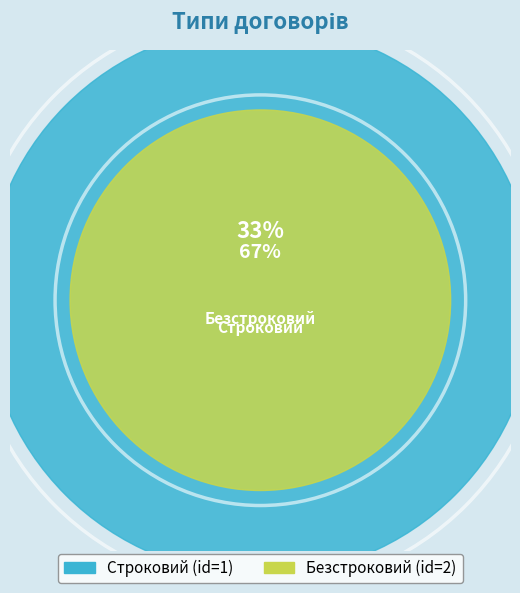

How many slices are in this pie chart?

2